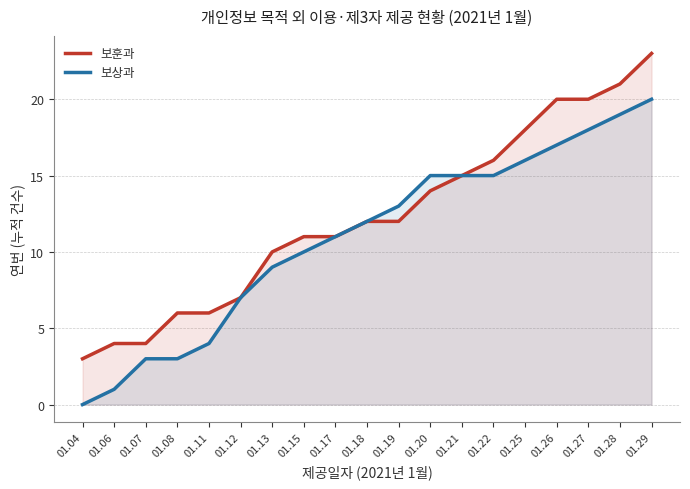

True or false: 보상과 and 보훈과 cross at least once.

False